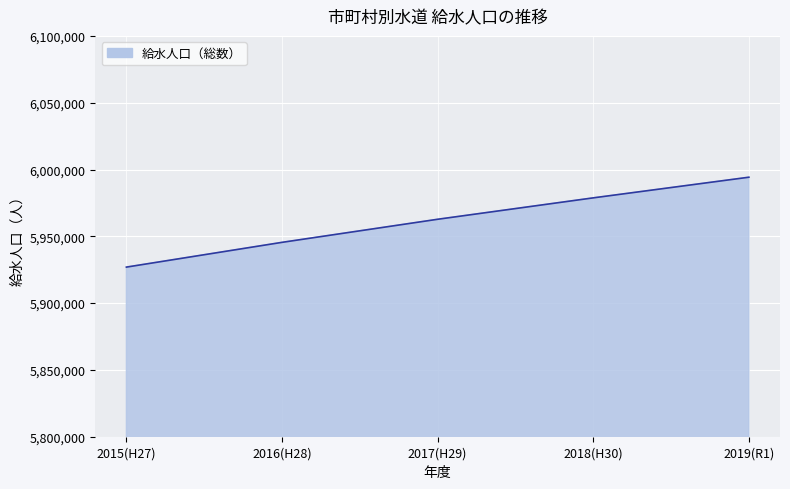

The value at 2018(H30) is 1466303. True or false?

False